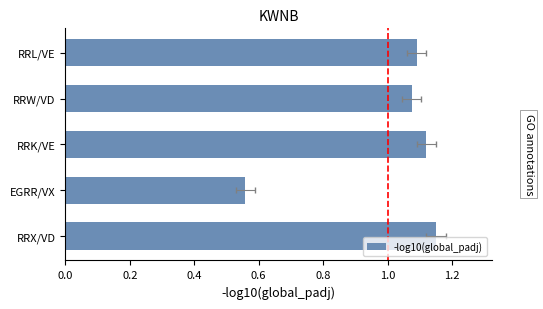

Does the chart contain stacked bars?

No